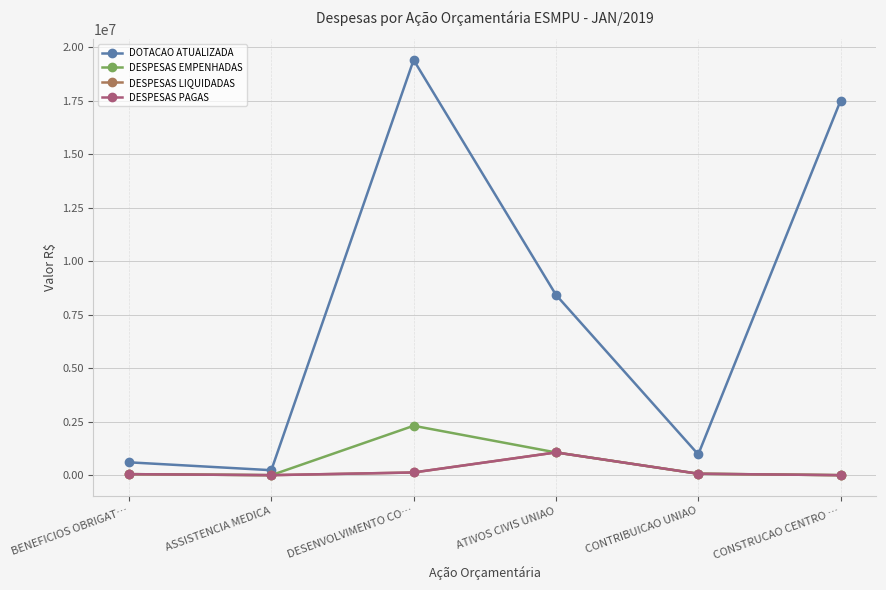

The DESPESAS LIQUIDADAS series shows 1062824.6 at ATIVOS CIVIS UNIAO. True or false?

True